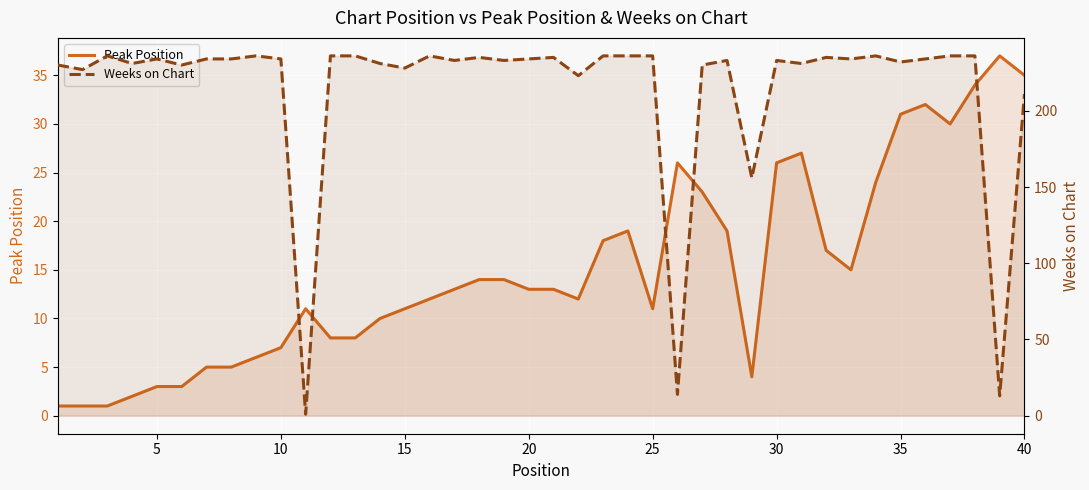

Which series has the largest range (max minus min)?

Weeks on Chart